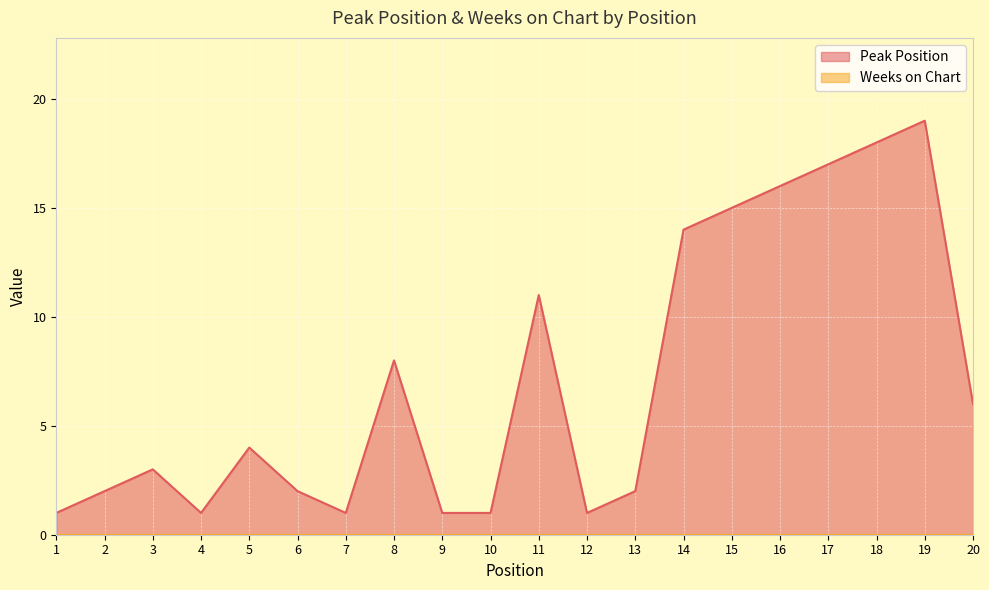

What is the maximum value shown in the chart?

19